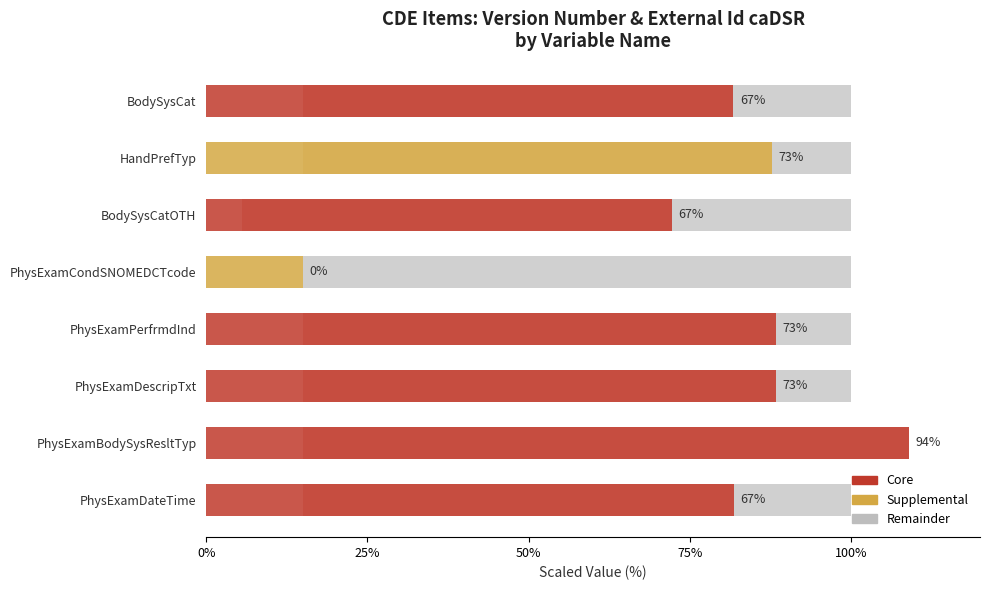

How many distinct data groups are displayed?

3